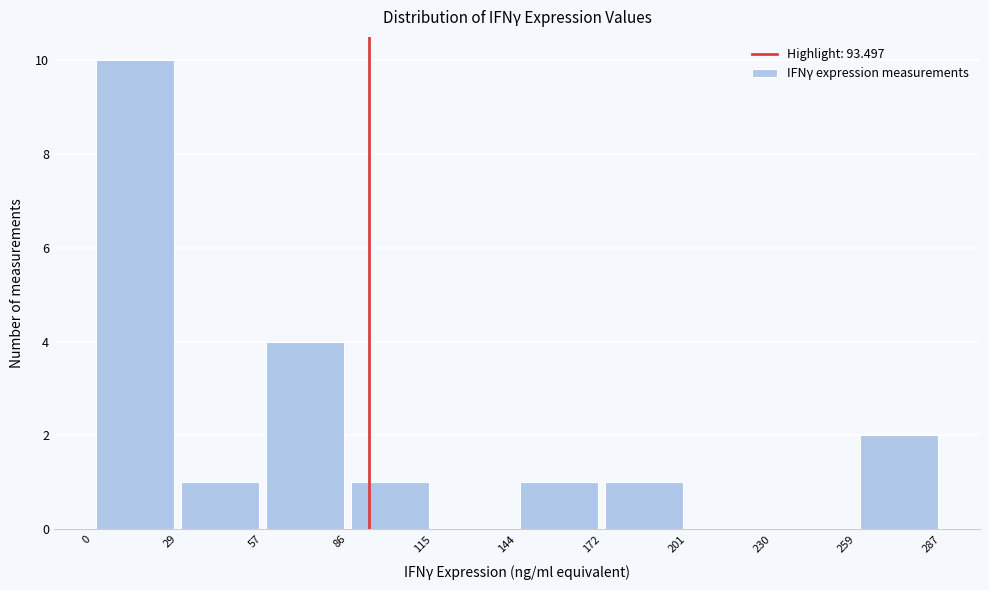

Reading left to right, list every bar in this chart as the range it spans on the x-axis followed by its height. The values are not printed on the chart, so give them approximately, as read against the axis.

0 to 29: 10
29 to 57: 1
57 to 86: 4
86 to 115: 1
115 to 144: 0
144 to 172: 1
172 to 201: 1
201 to 230: 0
230 to 259: 0
259 to 287: 2